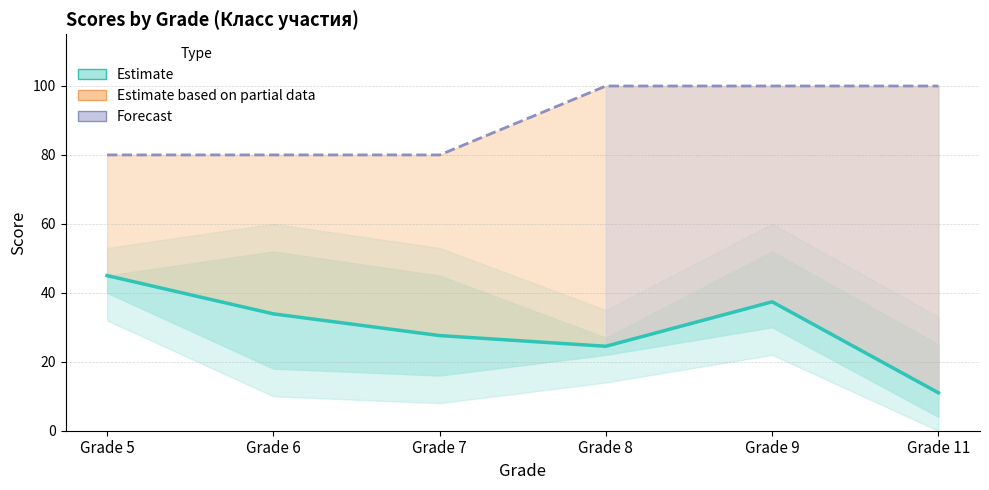

True or false: Forecast (Макс. Балл) and Estimate intersect in this chart.

False